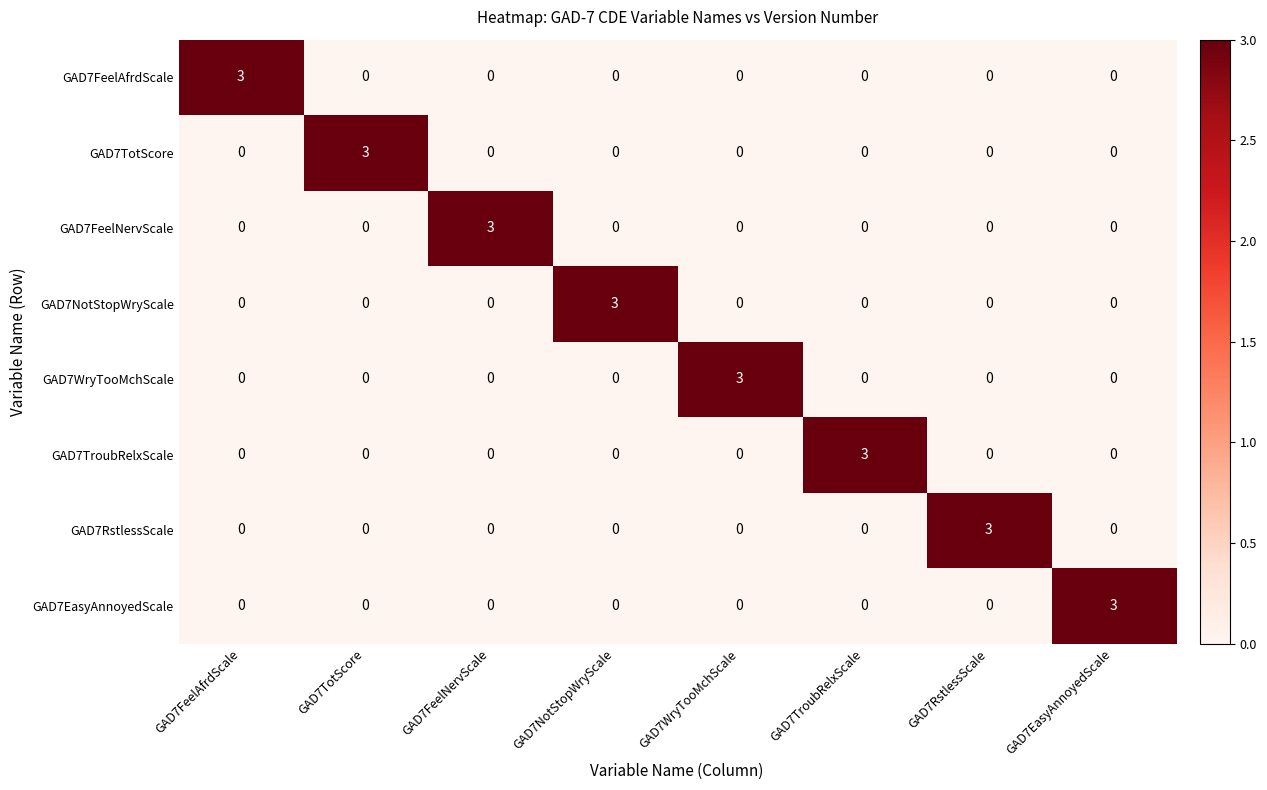

What is the greatest value displayed?

3